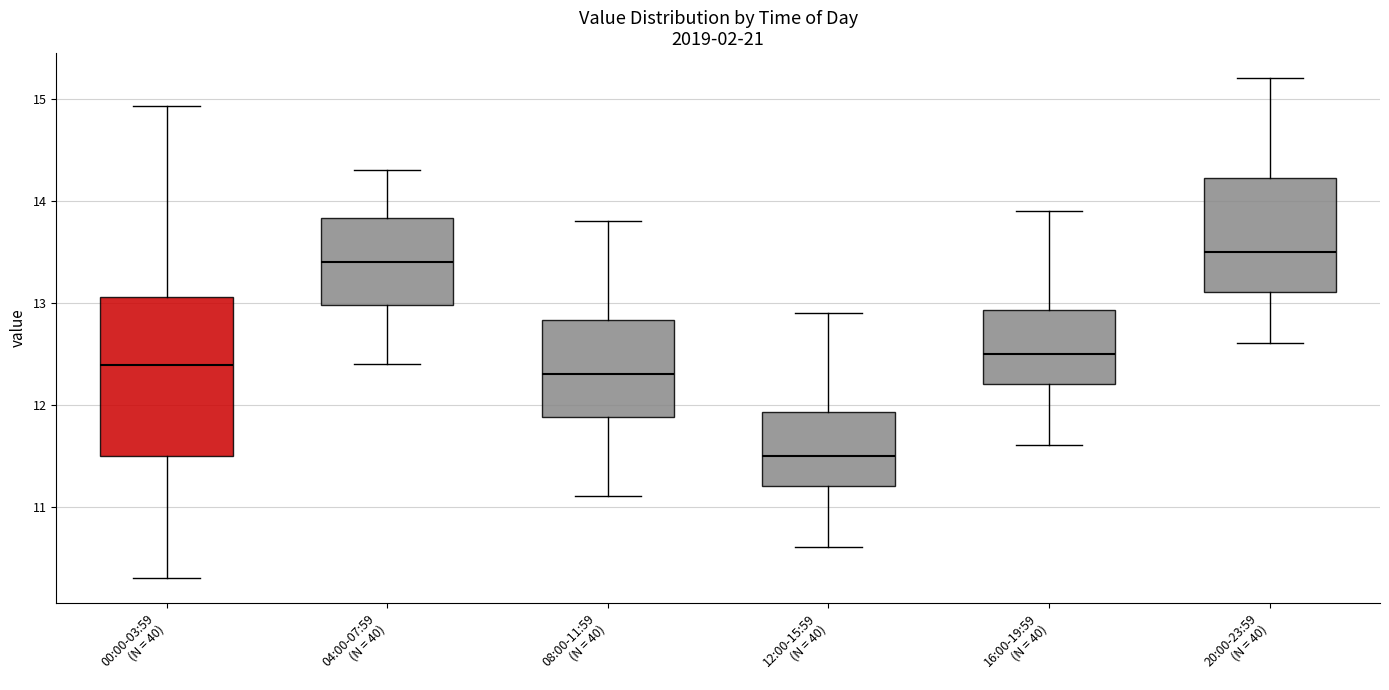

Reading left to right, transcribe this box plot: for each box, give where its median line is, the range the box spans, and where its two whiskers end, as read against the y-axis. The values are not printed on the chart, so give them approximately, as read against the axis.

00:00-03:59 (N = 40): median 12.4, box 11.5 to 13.1, whiskers 10.3 to 14.9
04:00-07:59 (N = 40): median 13.4, box 13.0 to 13.8, whiskers 12.4 to 14.3
08:00-11:59 (N = 40): median 12.3, box 11.9 to 12.8, whiskers 11.1 to 13.8
12:00-15:59 (N = 40): median 11.5, box 11.2 to 11.9, whiskers 10.6 to 12.9
16:00-19:59 (N = 40): median 12.5, box 12.2 to 12.9, whiskers 11.6 to 13.9
20:00-23:59 (N = 40): median 13.5, box 13.1 to 14.2, whiskers 12.6 to 15.2